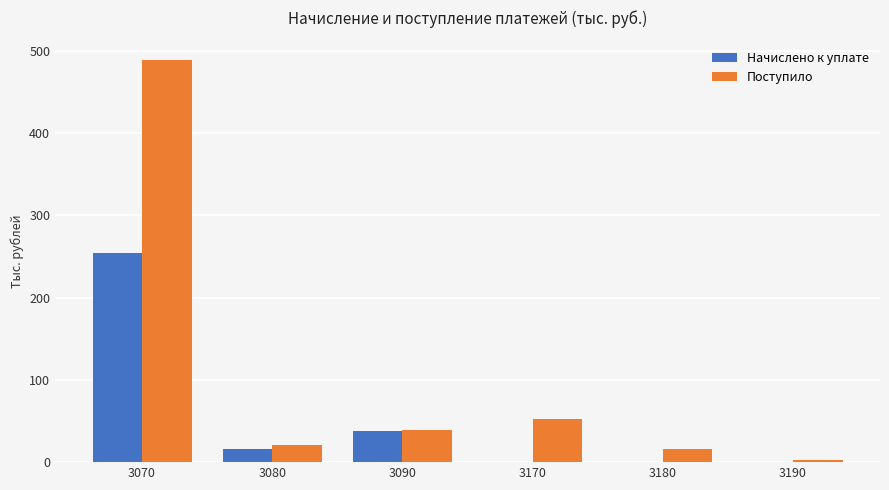

How many data points does each series have?

6